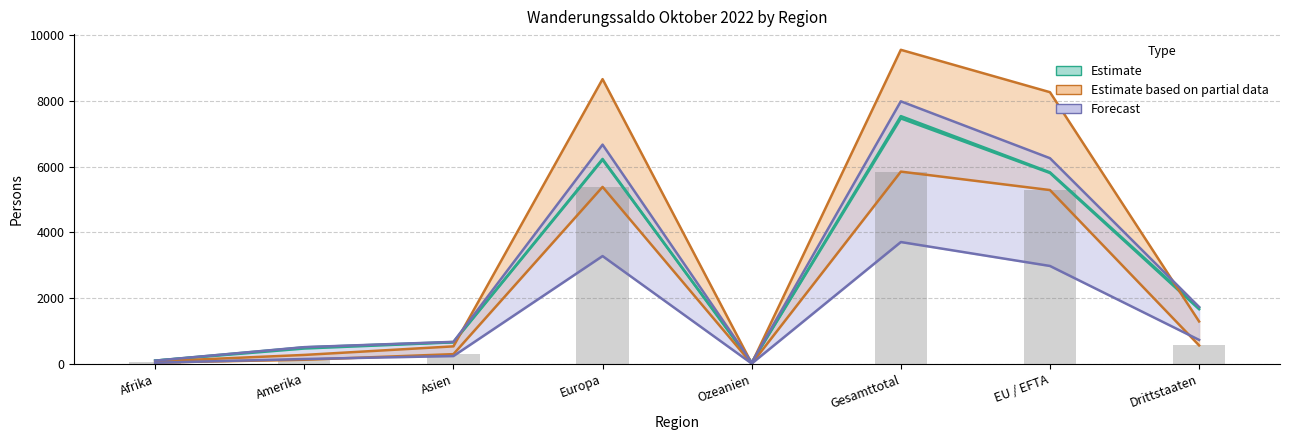

What is the difference between the highest and lowest values at Drittstaaten?

1169